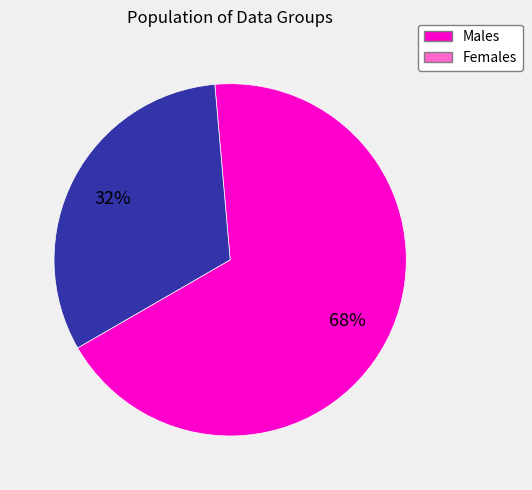

To the nearest percent, what is the difference between the largest and smallest slice percentages?

36%